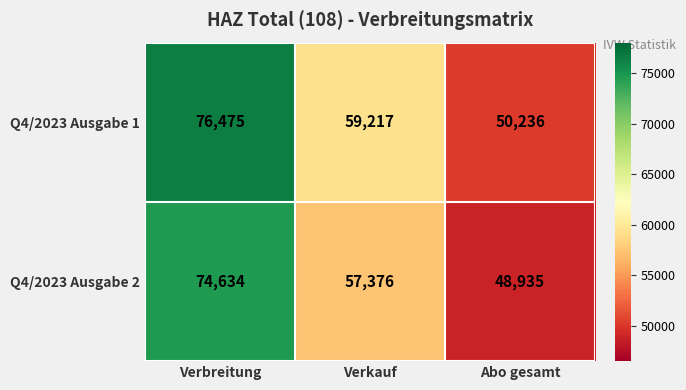

What is the total value across all series at Verbreitung?

151109